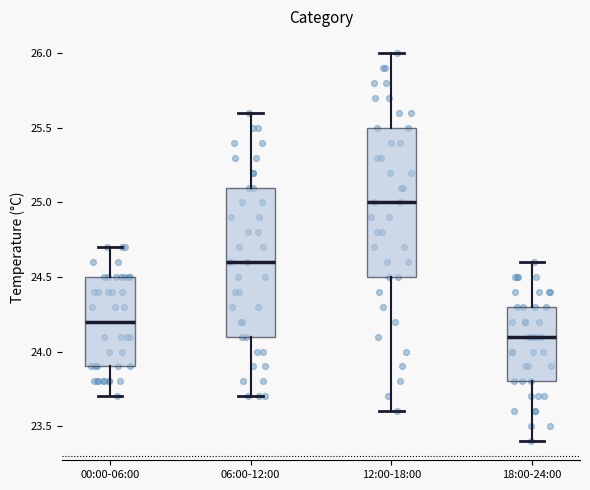

Reading left to right, read every box against the y-axis: the position of its median line, the range the box covers, and the ends of its whiskers. The values are not printed on the chart, so give them approximately, as read against the axis.

00:00-06:00: median 24.2, box 23.9 to 24.5, whiskers 23.7 to 24.7
06:00-12:00: median 24.6, box 24.1 to 25.1, whiskers 23.7 to 25.6
12:00-18:00: median 25.0, box 24.5 to 25.5, whiskers 23.6 to 26.0
18:00-24:00: median 24.1, box 23.8 to 24.3, whiskers 23.4 to 24.6